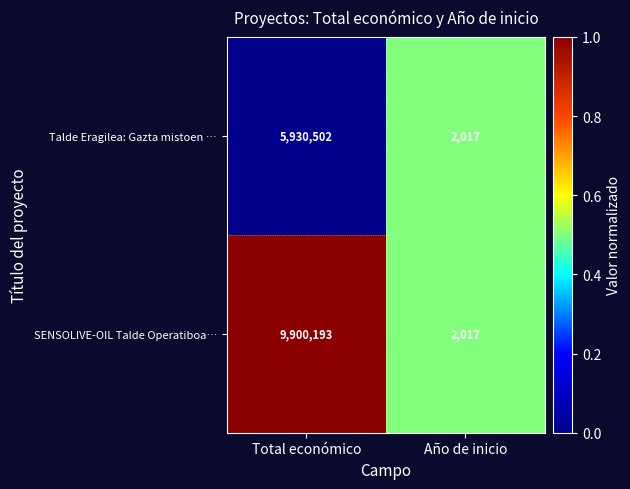

Which label corresponds to the largest value in the chart?

Total económico